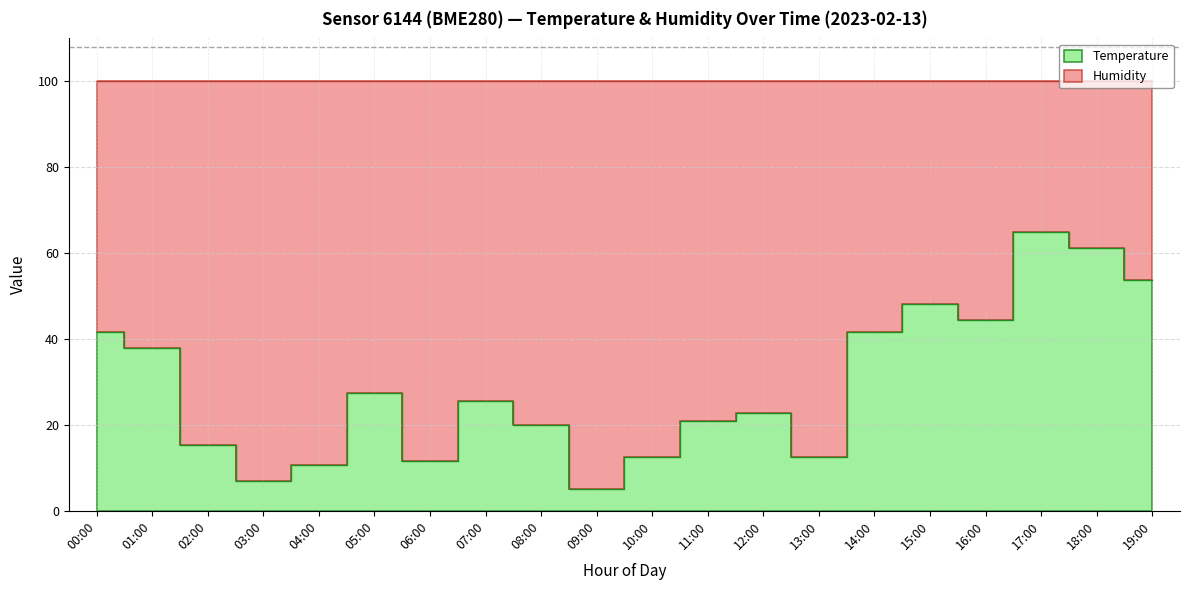

What is the difference between the values at 19:00 and 03:00?

46.9